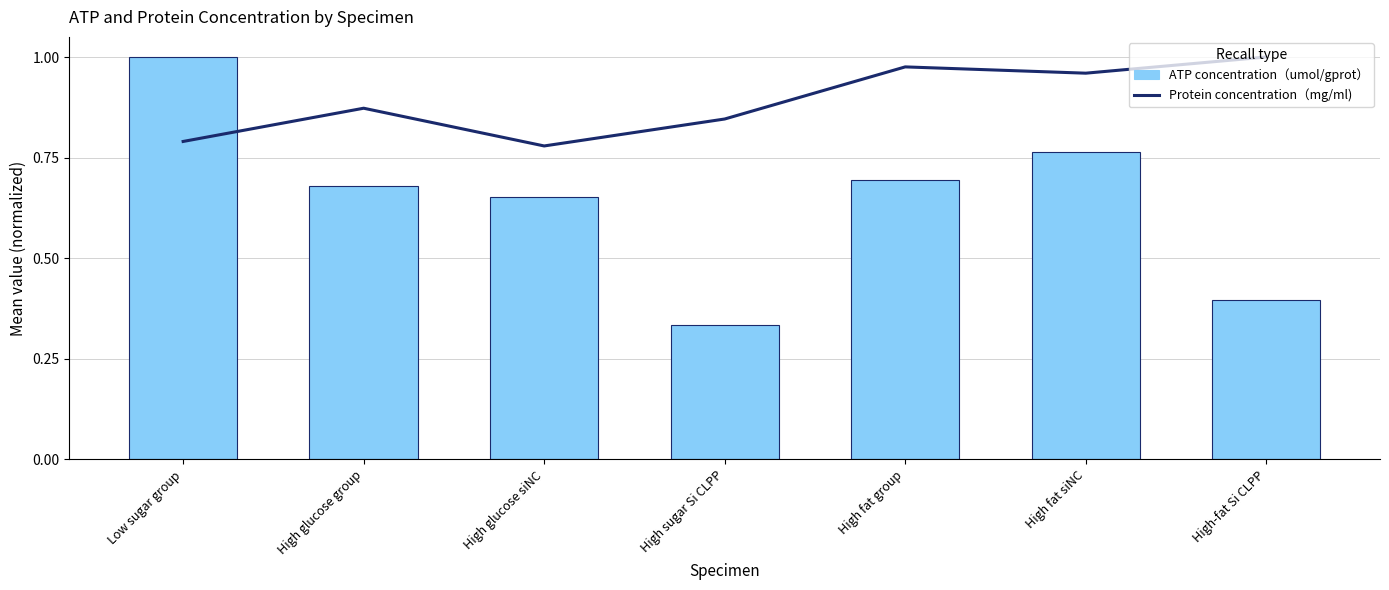

At which category is the sum across all series the highest?

Low sugar group